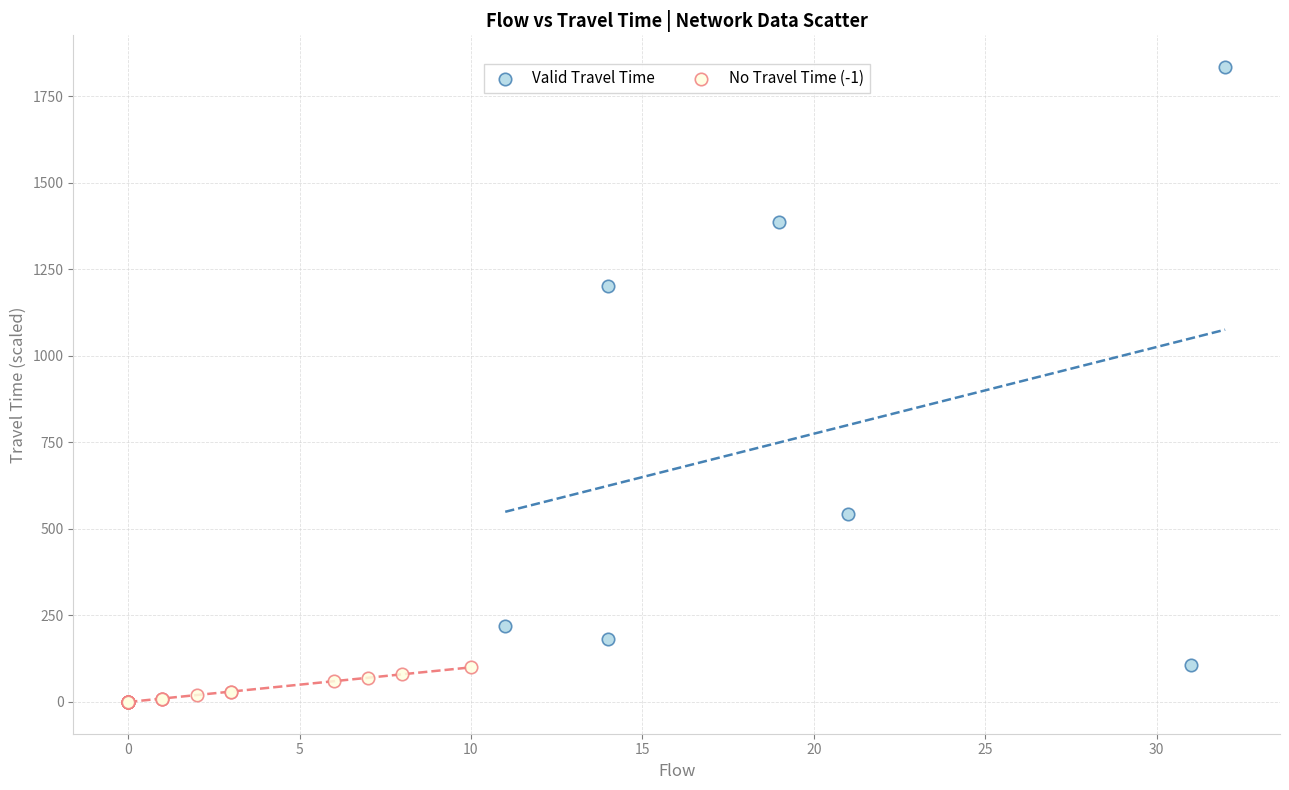

Which series contains the lowest Y value?

No Travel Time (-1)